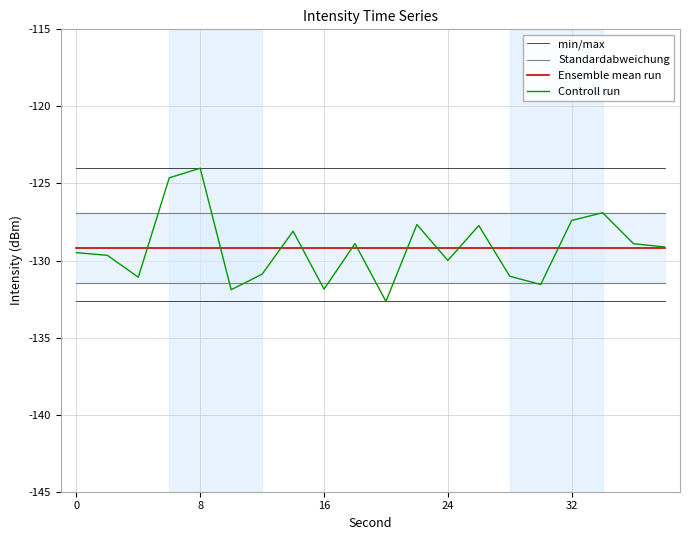

True or false: Standardabweichung and Ensemble mean run intersect in this chart.

False